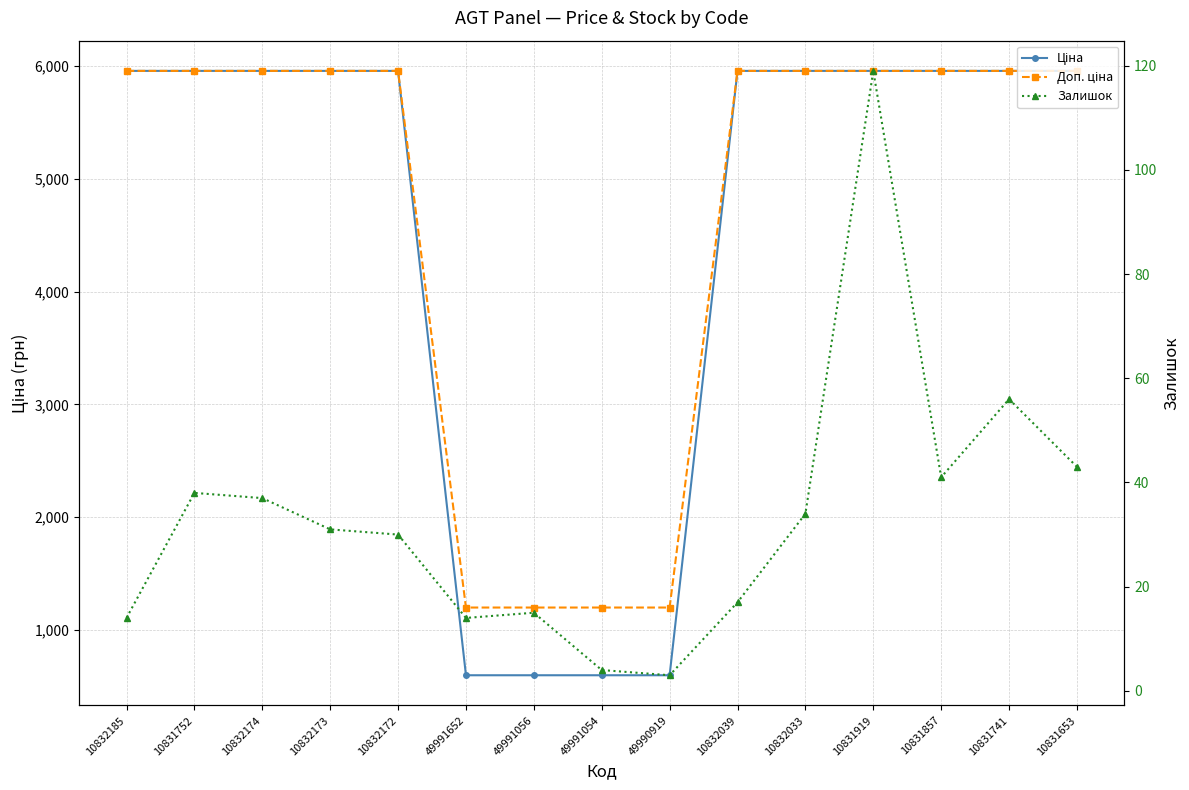

Reading right to left, list all the values displayed in this chart.

Ціна: 10831653=5955.0	10831741=5955.0	10831857=5955.0	10831919=5955.0	10832033=5955.0	10832039=5955.0	49990919=600.0	49991054=600.0	49991056=600.0	49991652=600.0	10832172=5955.0	10832173=5955.0	10832174=5955.0	10831752=5955.0	10832185=5955.0
Доп. ціна: 10831653=5955.0	10831741=5955.0	10831857=5955.0	10831919=5955.0	10832033=5955.0	10832039=5955.0	49990919=1200.0	49991054=1200.0	49991056=1200.0	49991652=1200.0	10832172=5955.0	10832173=5955.0	10832174=5955.0	10831752=5955.0	10832185=5955.0
Залишок: 10831653=43.0	10831741=56.0	10831857=41.0	10831919=119.0	10832033=34.0	10832039=17.0	49990919=3.0	49991054=4.0	49991056=15.0	49991652=14.0	10832172=30.0	10832173=31.0	10832174=37.0	10831752=38.0	10832185=14.0